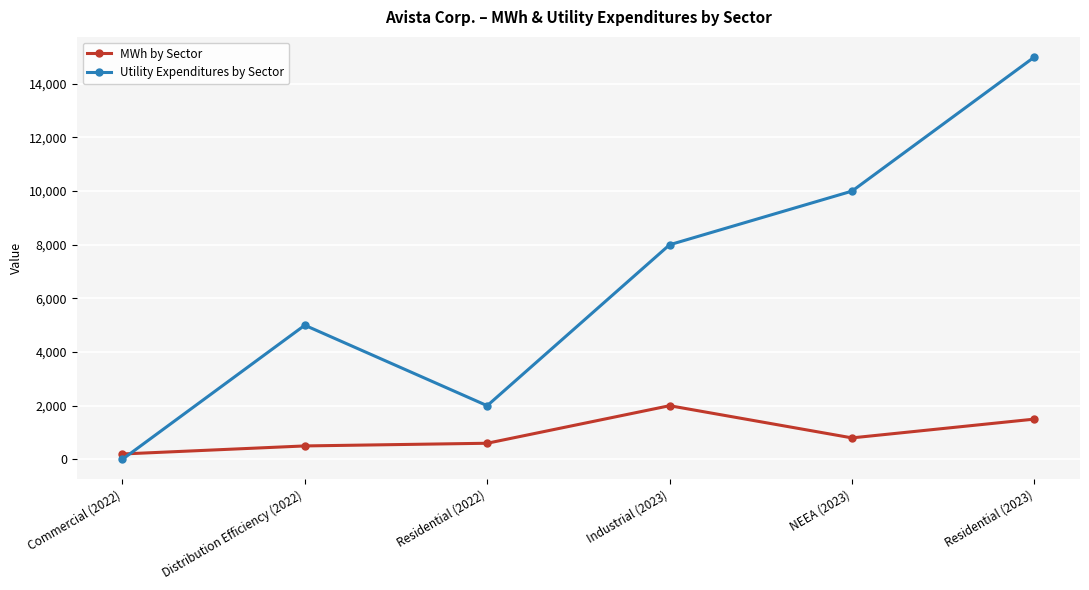

Which series has the largest total across all categories?

Utility Expenditures by Sector